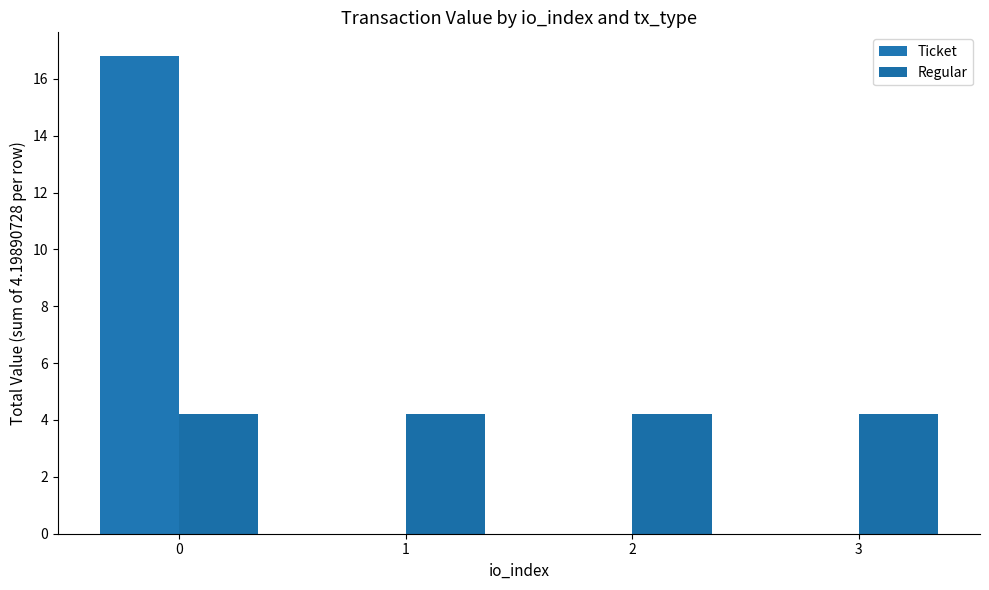

Count the number of categories in the chart.

4